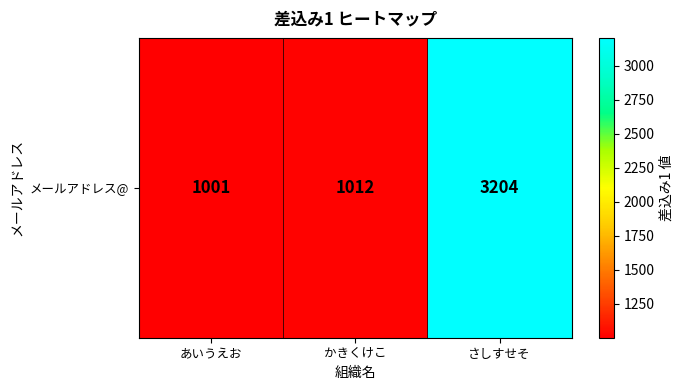

What is the change in value from かきくけこ to さしすせそ?

+2192